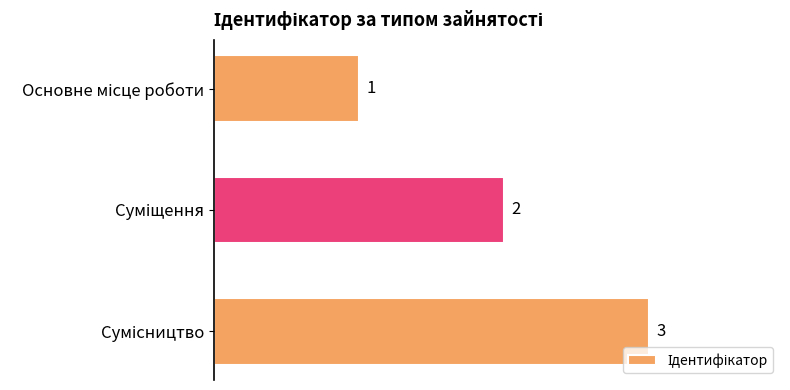

Count the values in the range 1 to 3.

3